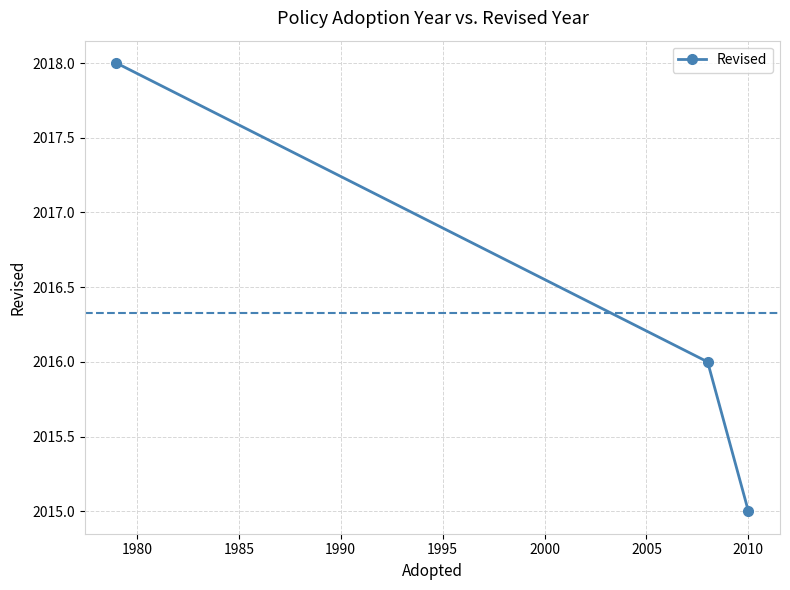

What is the difference between the maximum and minimum values?

3